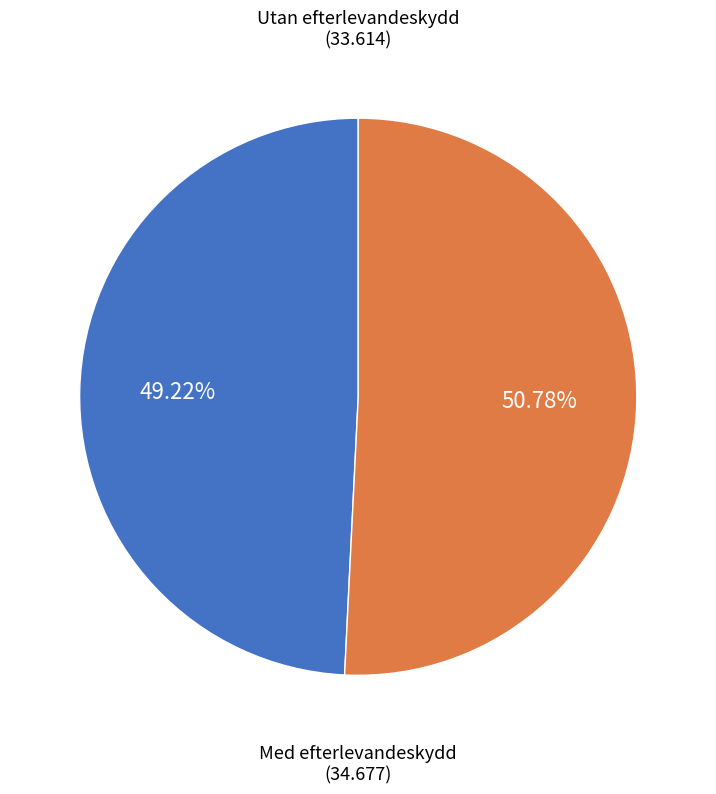

To the nearest percent, what is the average slice percentage?

50%